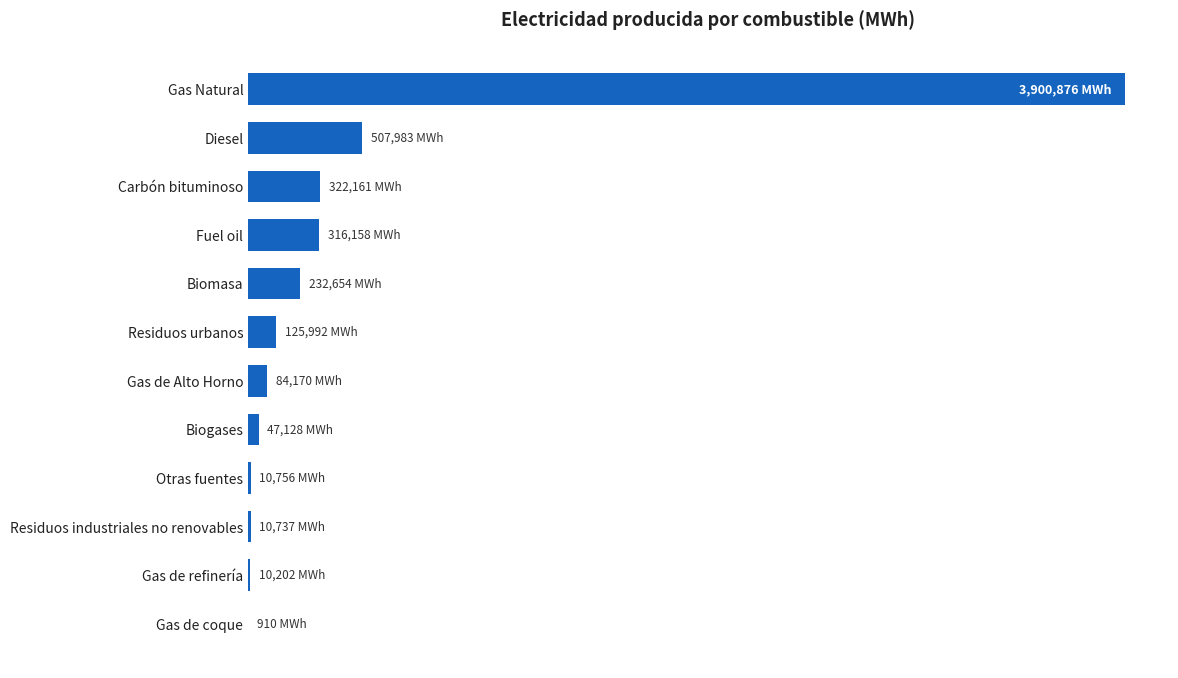

How many values are below 125991?

6